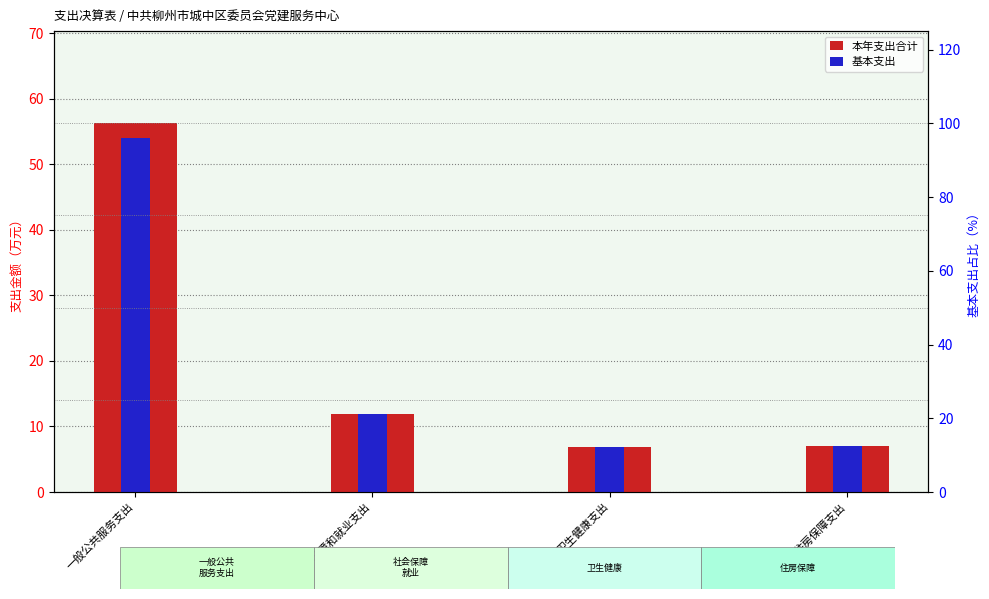

At which category does the chart reach its peak across all series?

一般公共服务支出